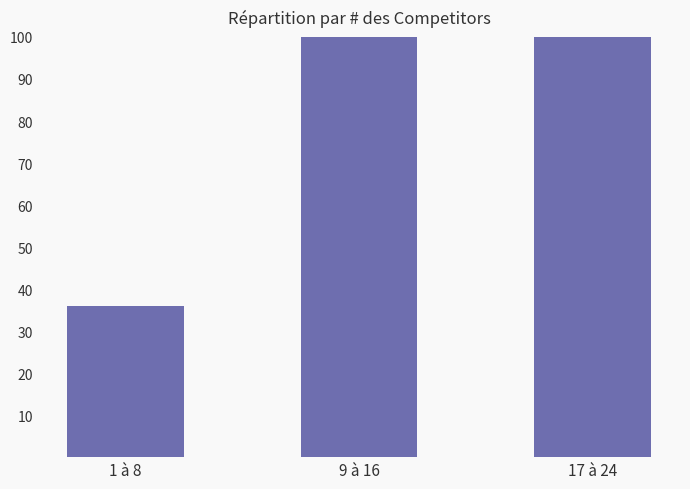

Where does the data first go above 100?

17 à 24